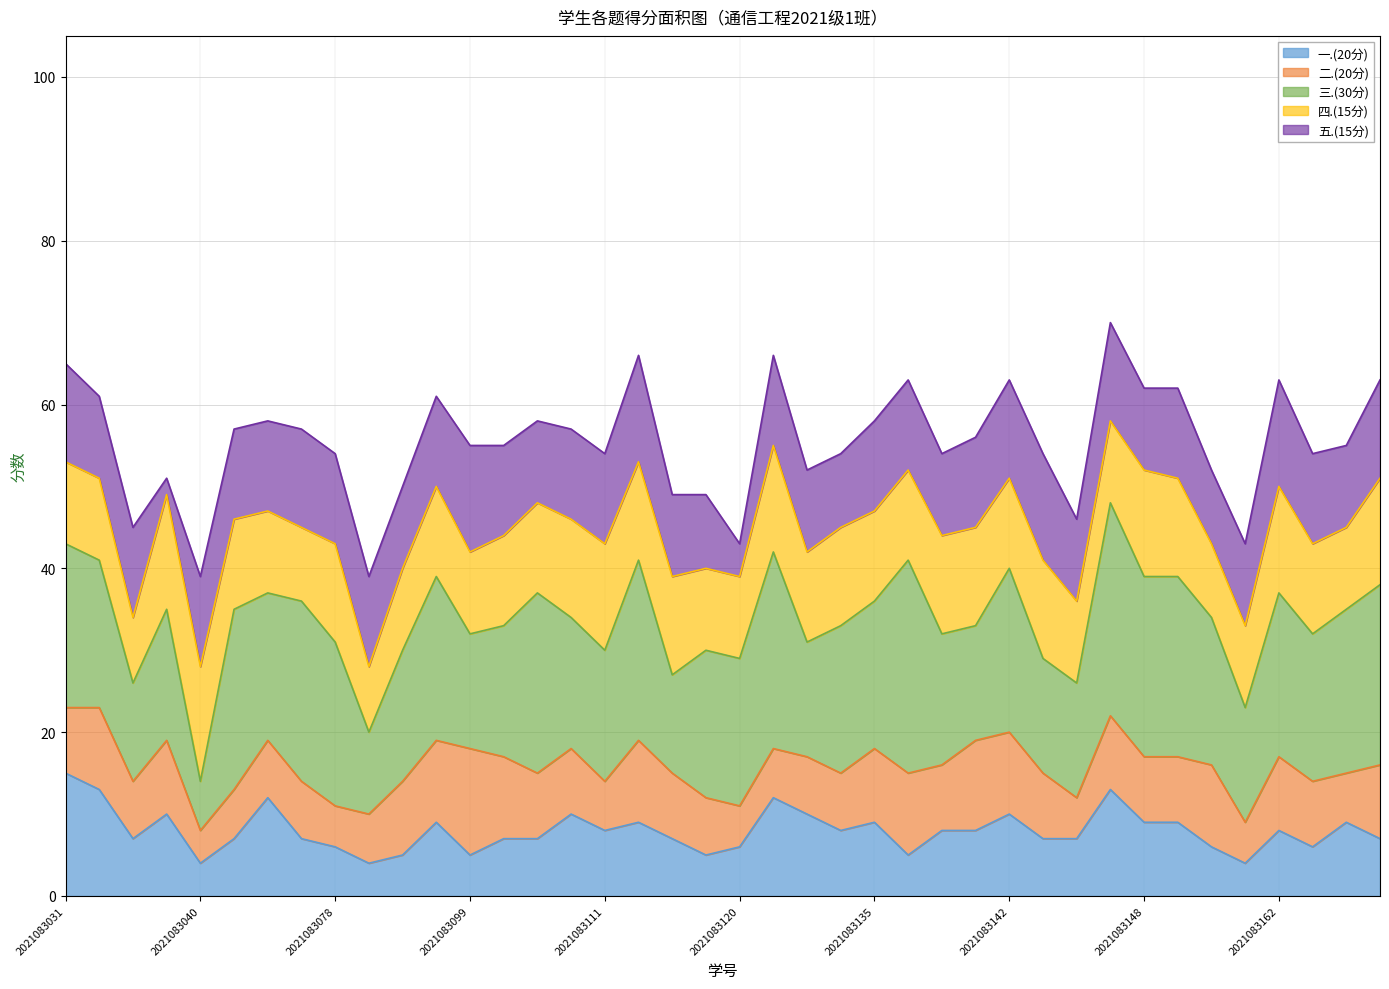

What is the approximate value of 五.(15分) at 2021083084?

10